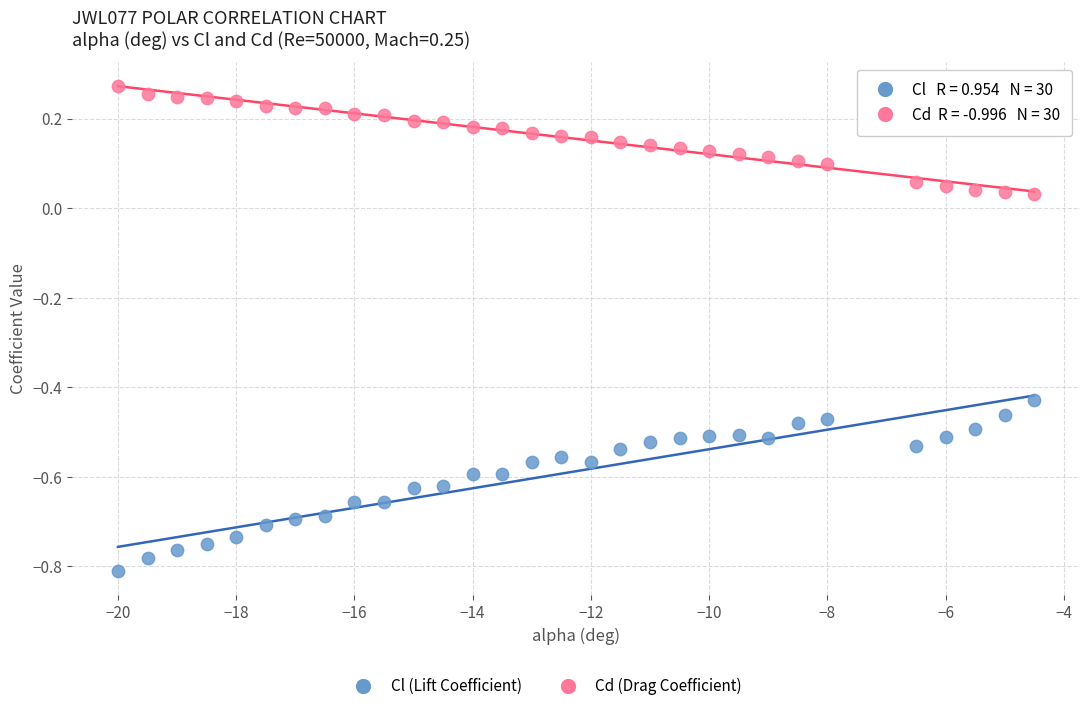

Across all data points, what is the range of X values (max minus min)?

15.5